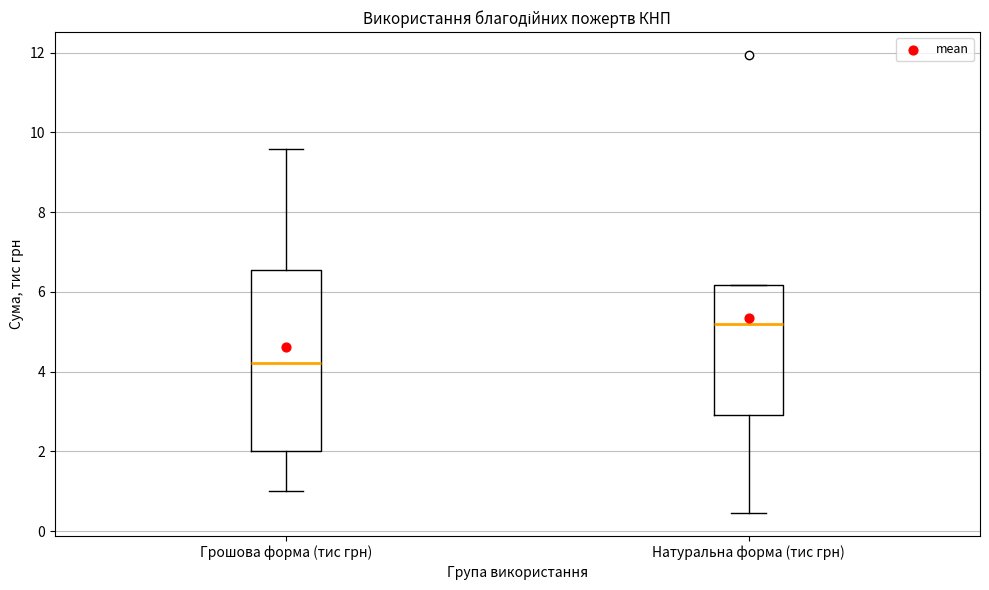

Which box has the highest median line?

Натуральна форма (тис грн)